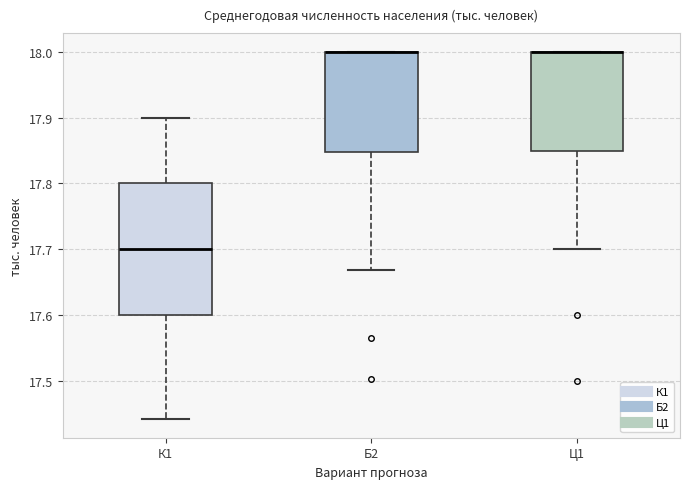

Comparing the boxes themselves (not the whiskers), which one is the tallest?

К1